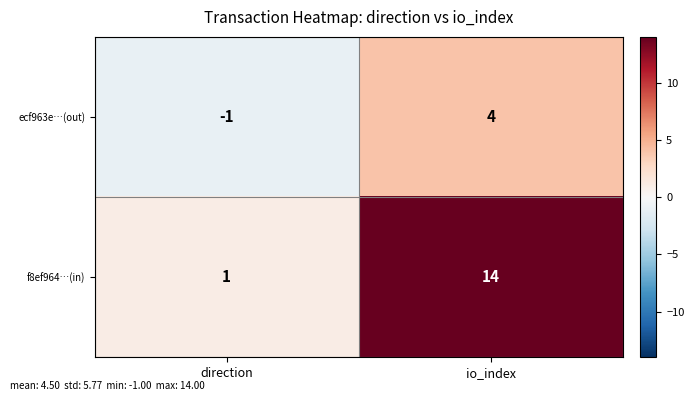

How many data points does each series have?

2